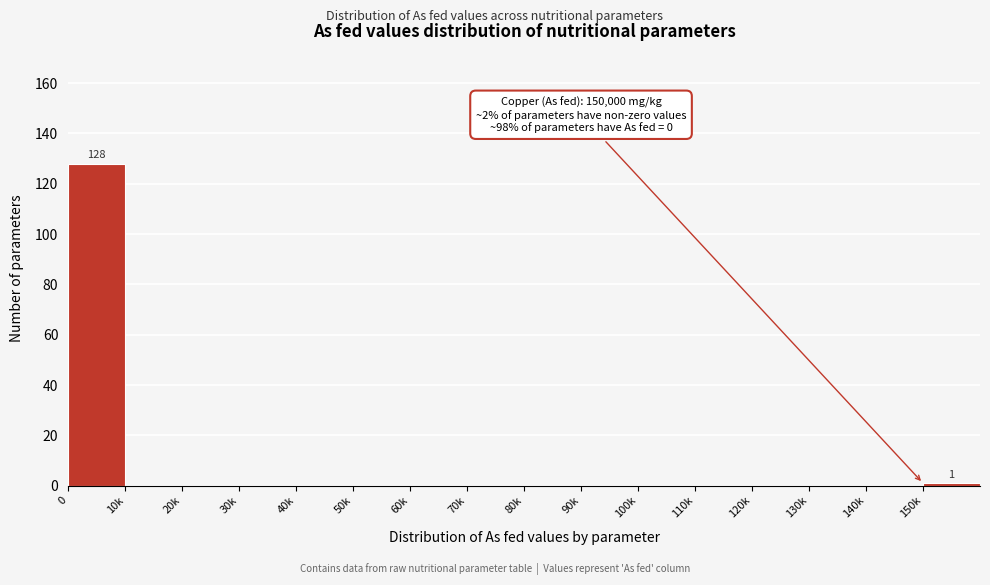

Reading left to right, extract all data points from this chart.

0=128	10k=0	20k=0	30k=0	40k=0	50k=0	60k=0	70k=0	80k=0	90k=0	100k=0	110k=0	120k=0	130k=0	140k=0	150k=1